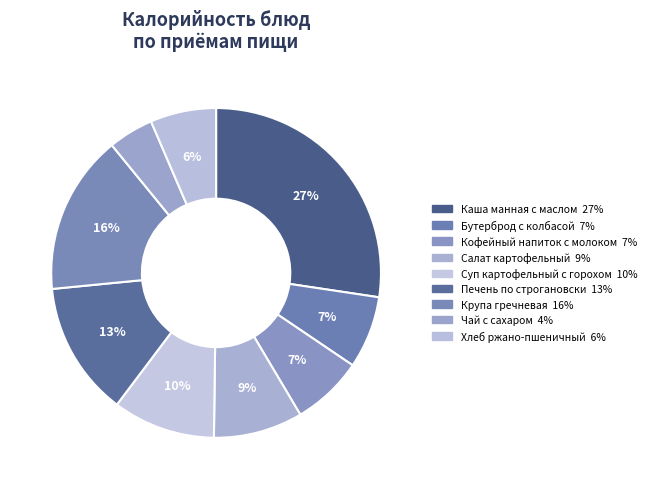

Which category has the smallest portion of the pie?

Чай с сахаром